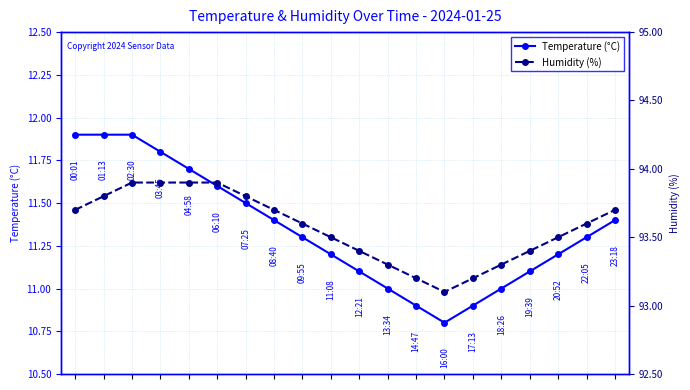

What is the total value across all series at 9?

104.7